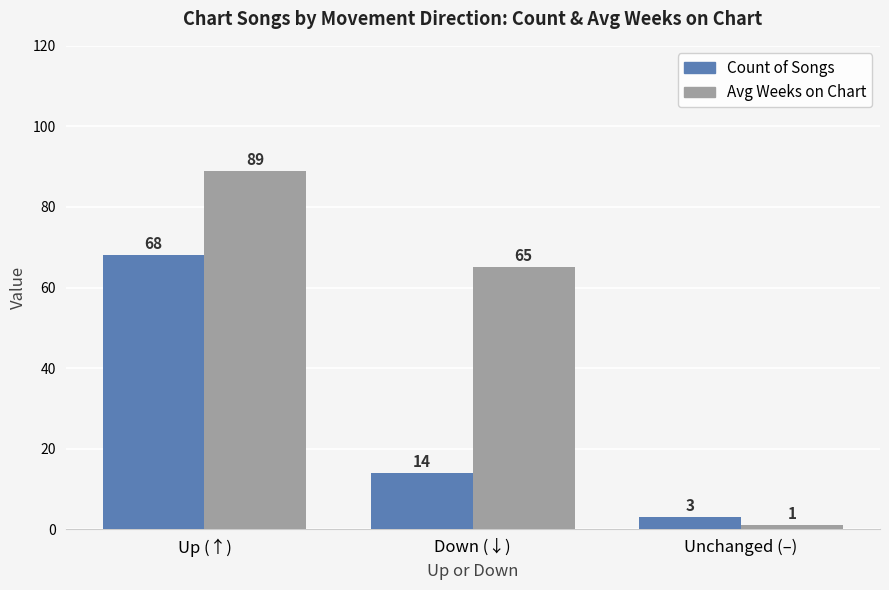

At Up (↑), list the series in order from smallest to largest.

Count of Songs, Avg Weeks on Chart